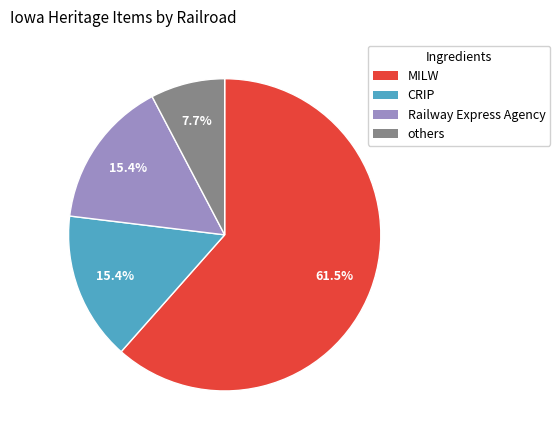

How many segments does this pie chart have?

4